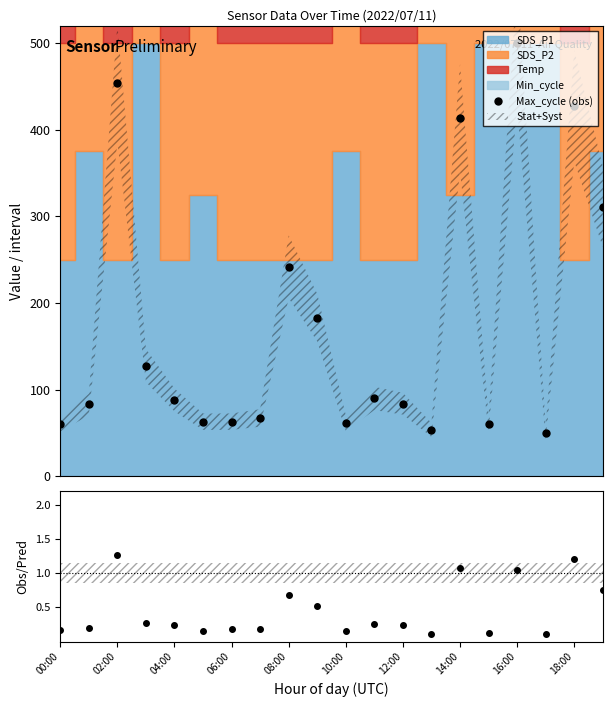

What is the value of the Max_cycle (obs) point at the 4th from the left?

127.7